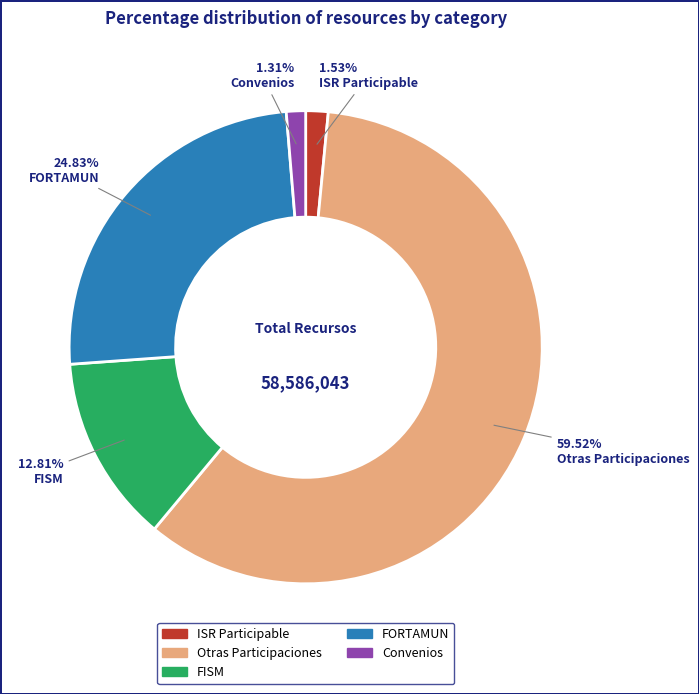

Which slice is the largest?

Otras Participaciones